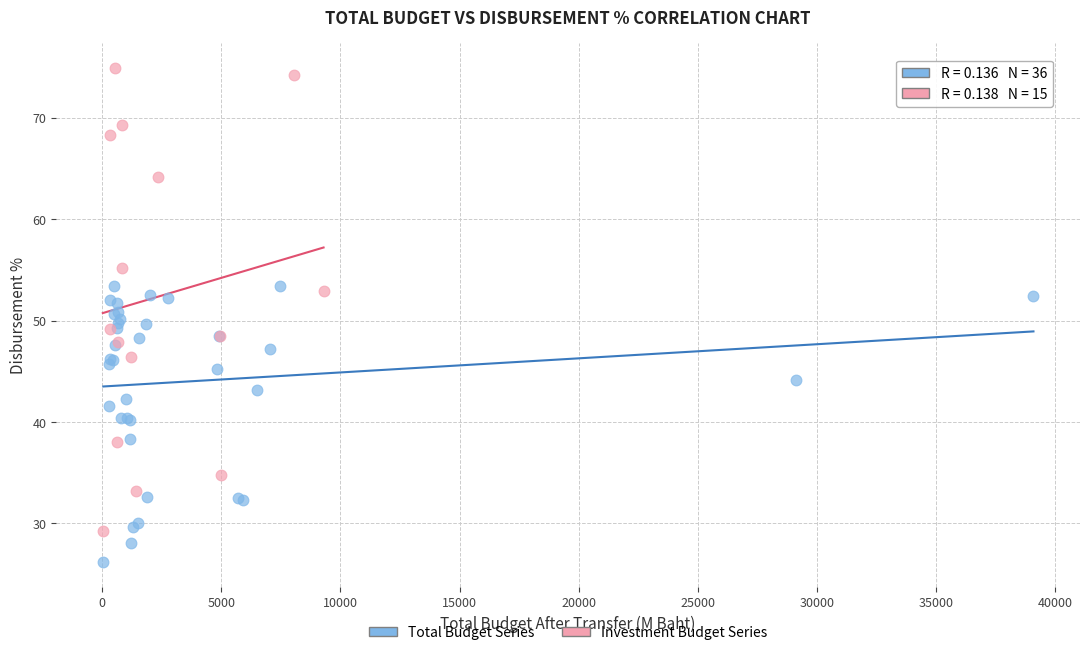

Which series reaches the maximum Y coordinate?

Investment Budget Series